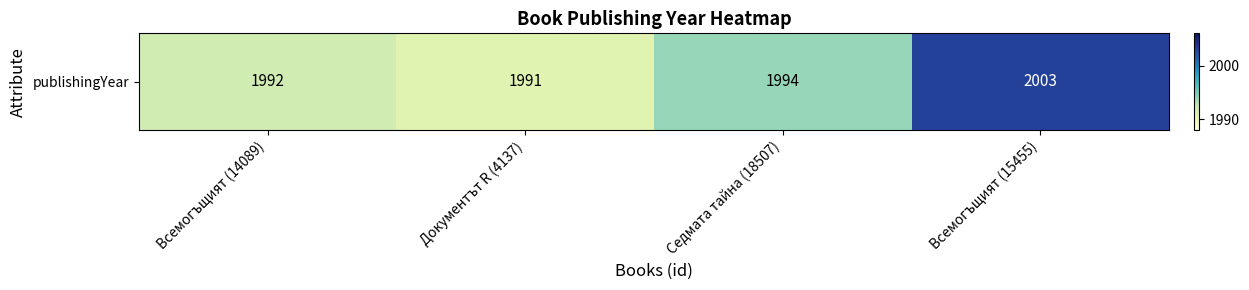

What is the change in value from Всемогъщият (14089) to Всемогъщият (15455)?

+11